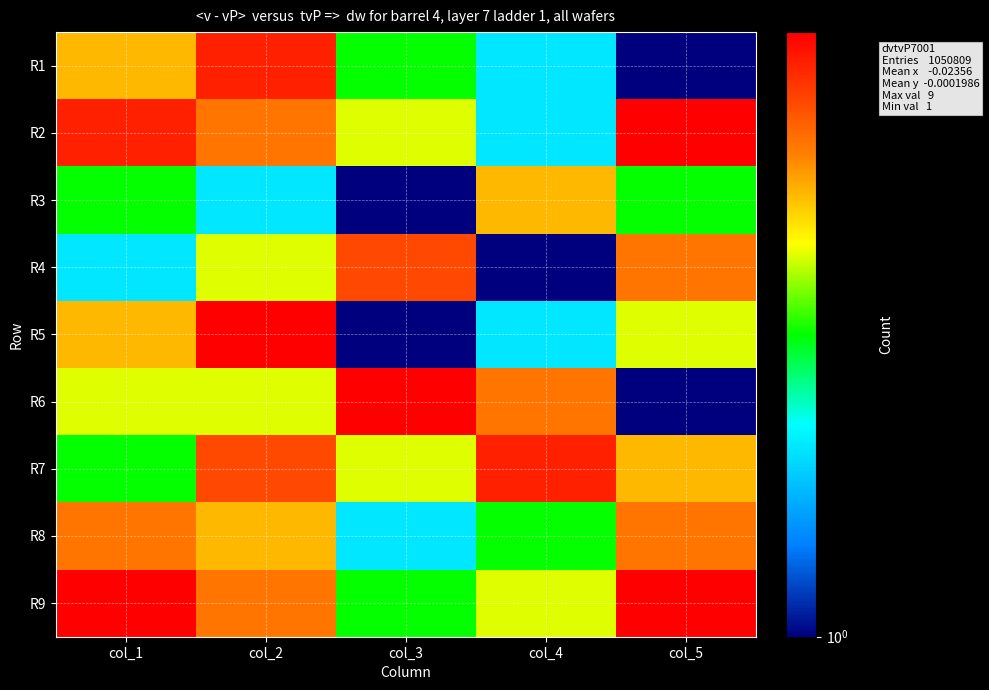

List the series in order of their peak value, highest first.

R2, R5, R6, R9, R1, R7, R4, R8, R3